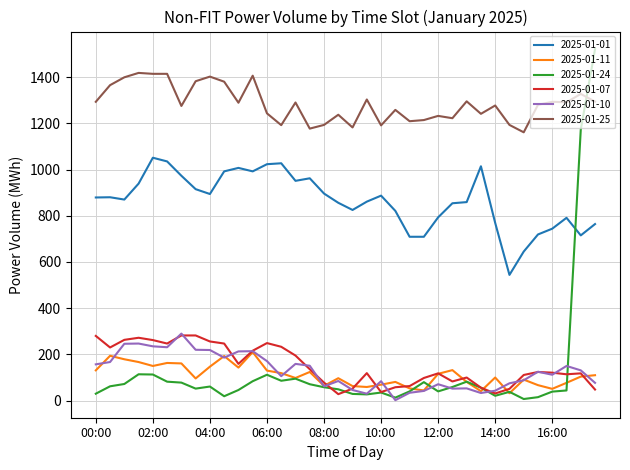

What is the minimum value for 2025-01-11?

32